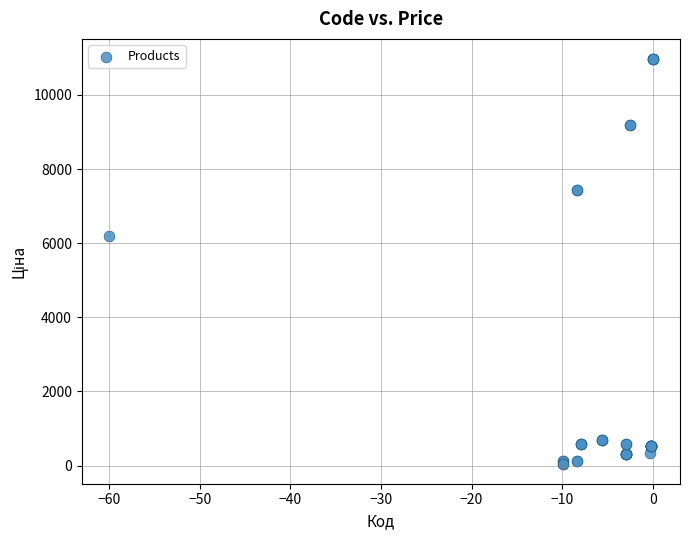

What Y value in the scatter plot is closest to 5510?

6182.6